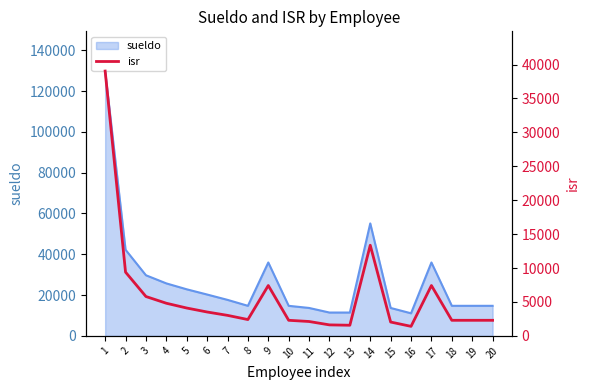

Between 1 and 3, which is larger?

1